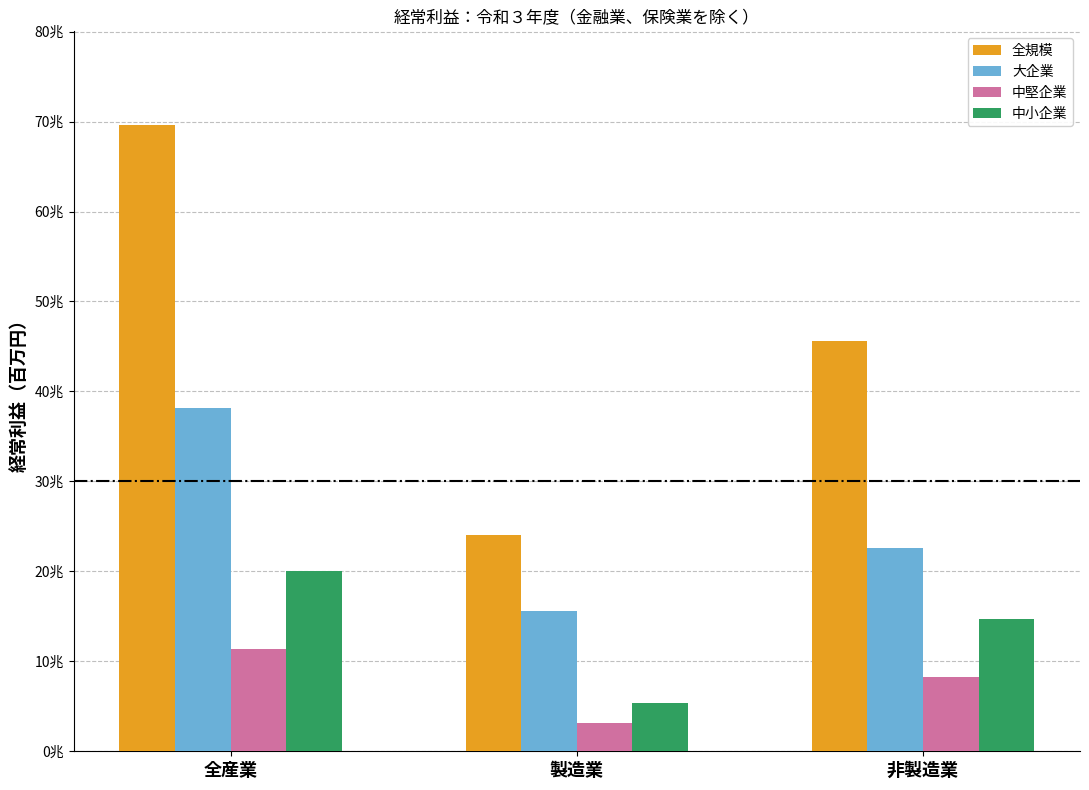

At how many categories does at least one series exceed 14145366?

3